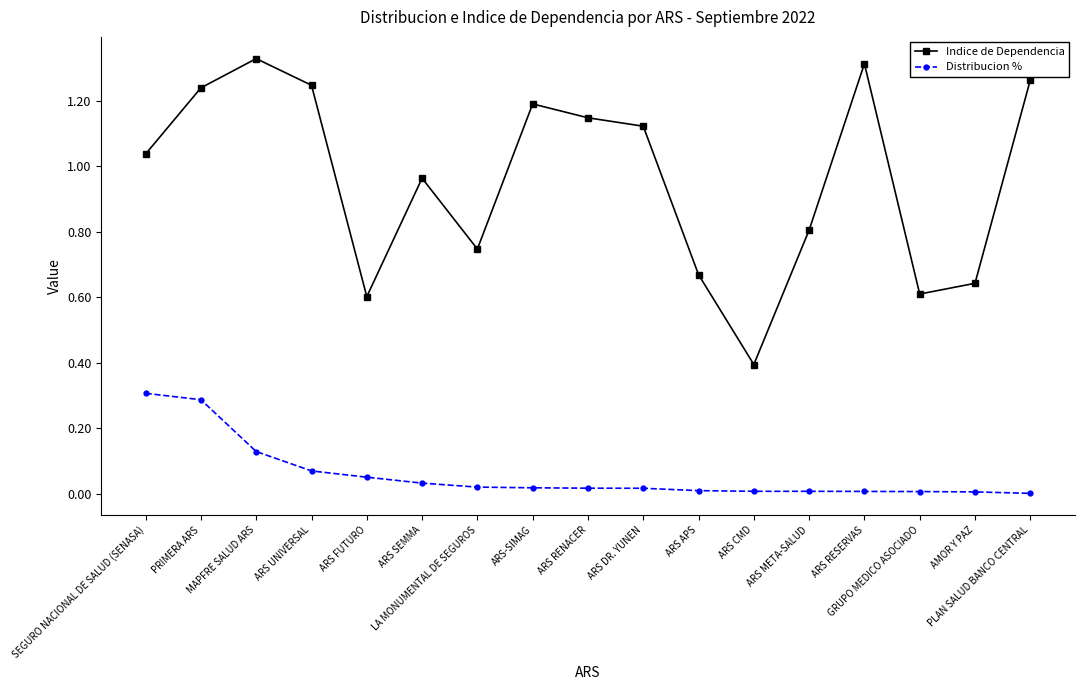

Which series has the largest total across all categories?

Indice de Dependencia